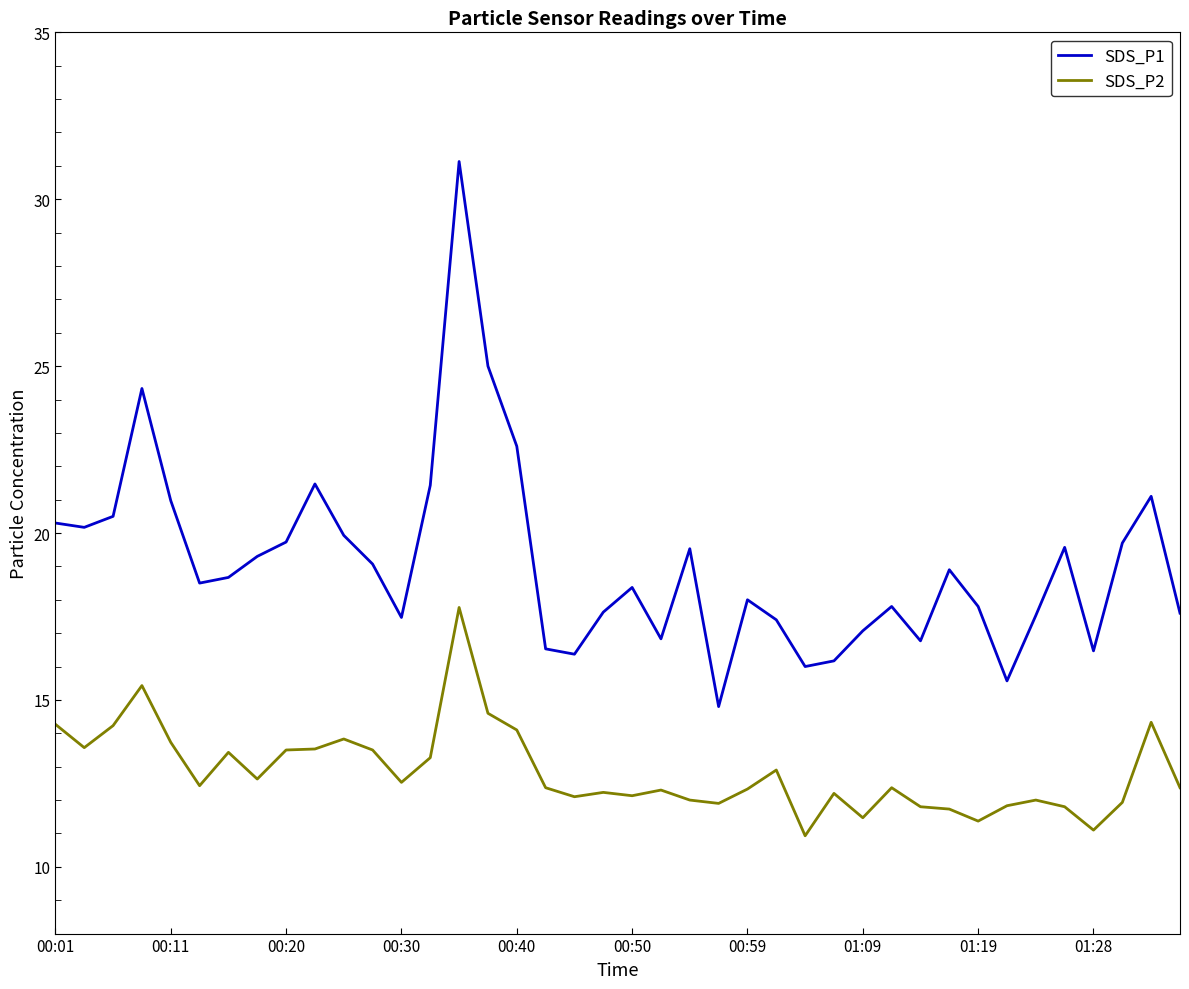

What are all the series names shown in the legend?

SDS_P1, SDS_P2